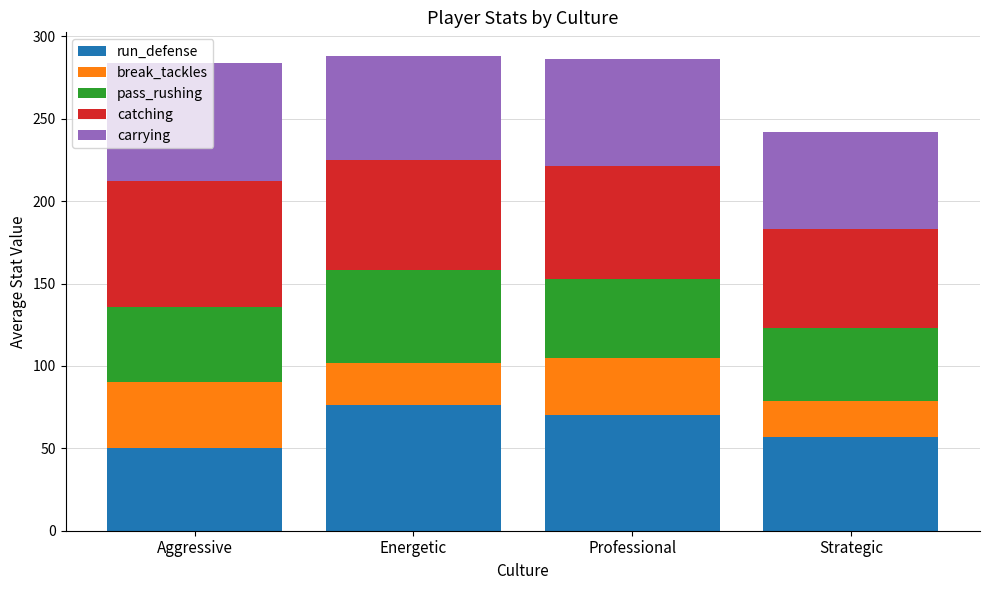

What is the total value across all series at Strategic?

242